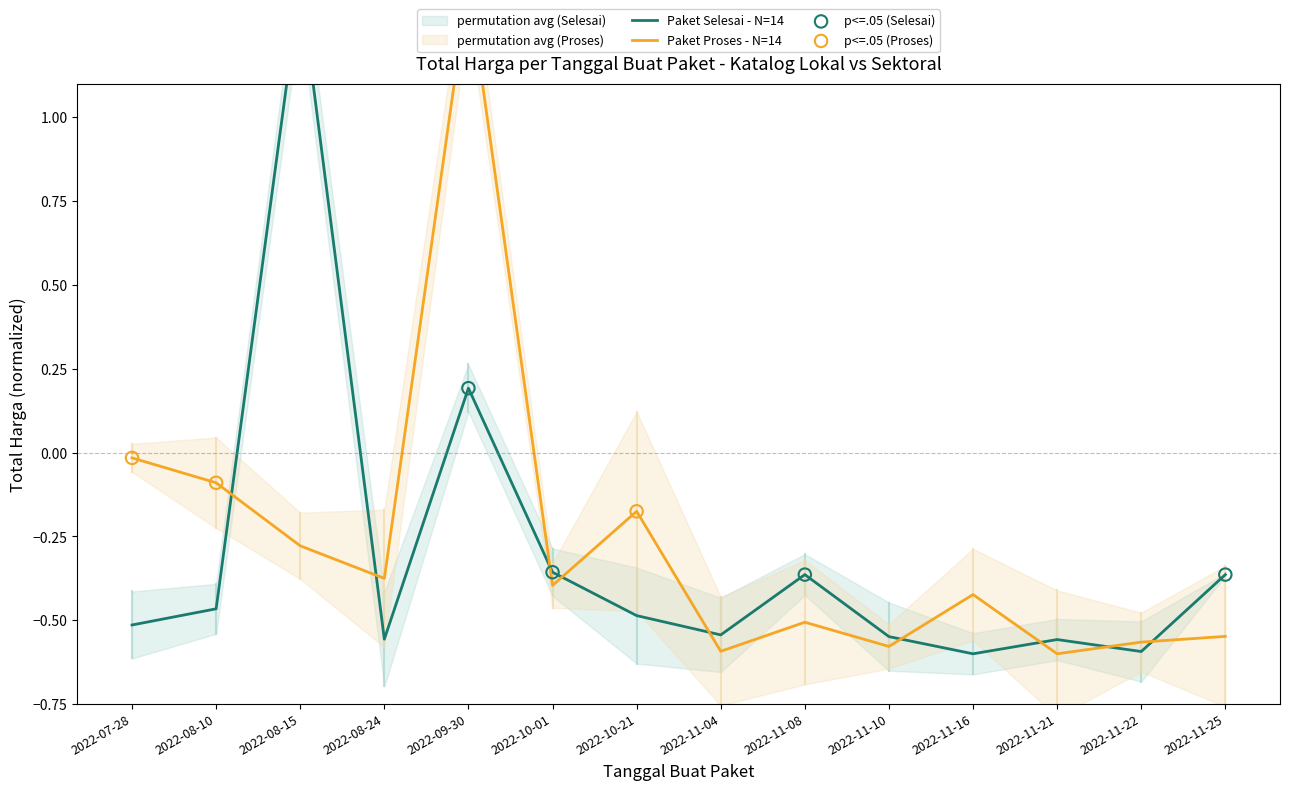

At which category is the sum across all series the highest?

2022-09-30